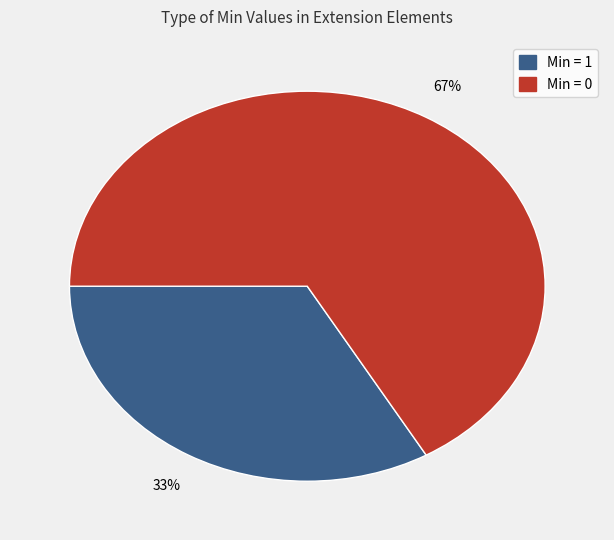

To the nearest percent, what is the average slice percentage?

50%